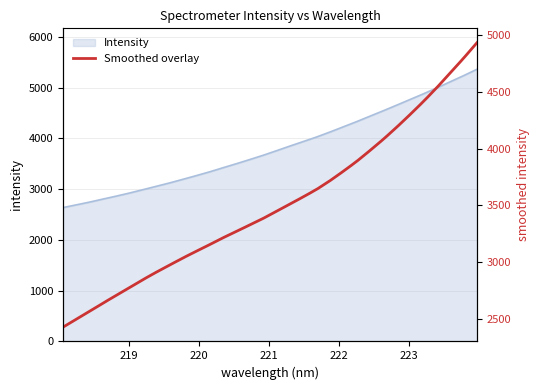

What is the minimum value shown in the chart?

2637.6